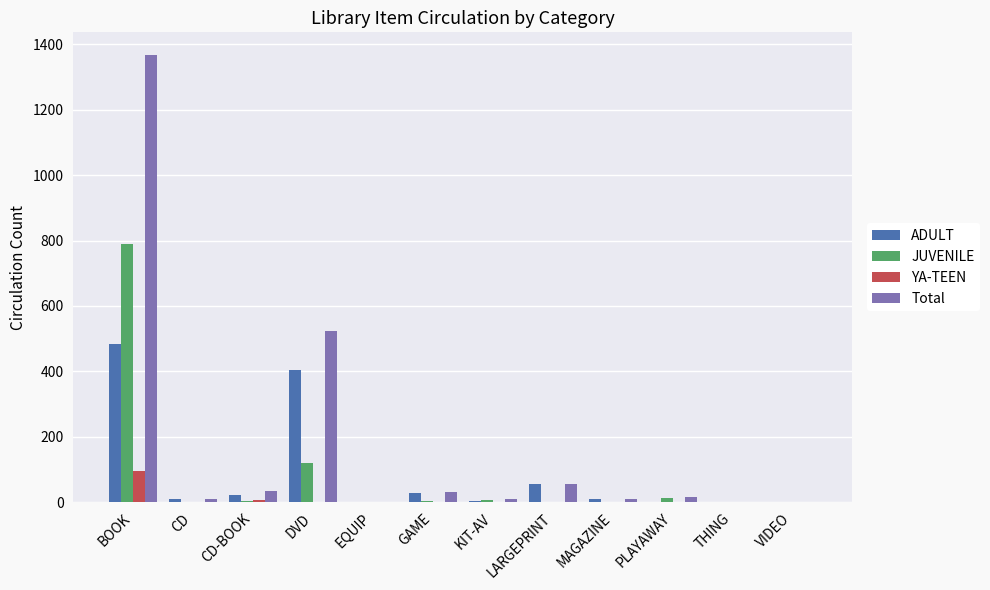

What is the sum of all Total values?

2063